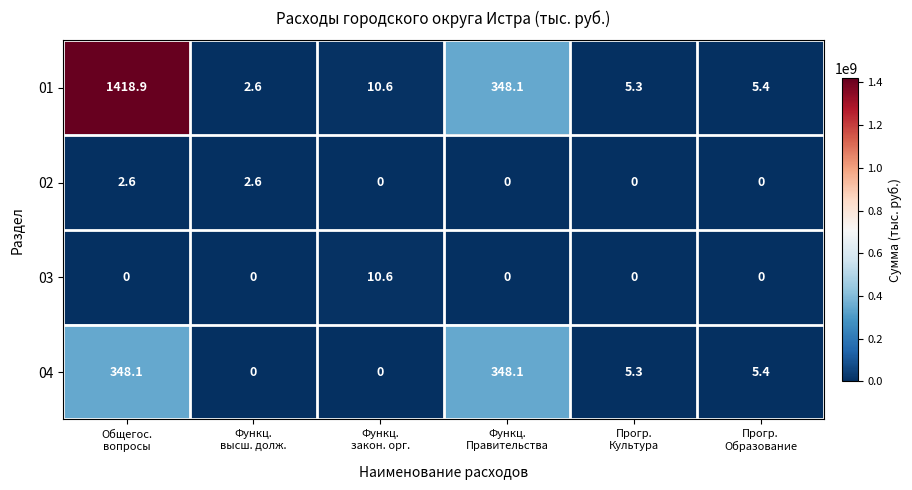

Reading right to left, extract all data points from this chart.

01: 5.4	5.3	348.1	10.6	2.6	1418.9
02: 0.0	0.0	0.0	0.0	2.6	2.6
03: 0.0	0.0	0.0	10.6	0.0	0.0
04: 5.4	5.3	348.1	0.0	0.0	348.1